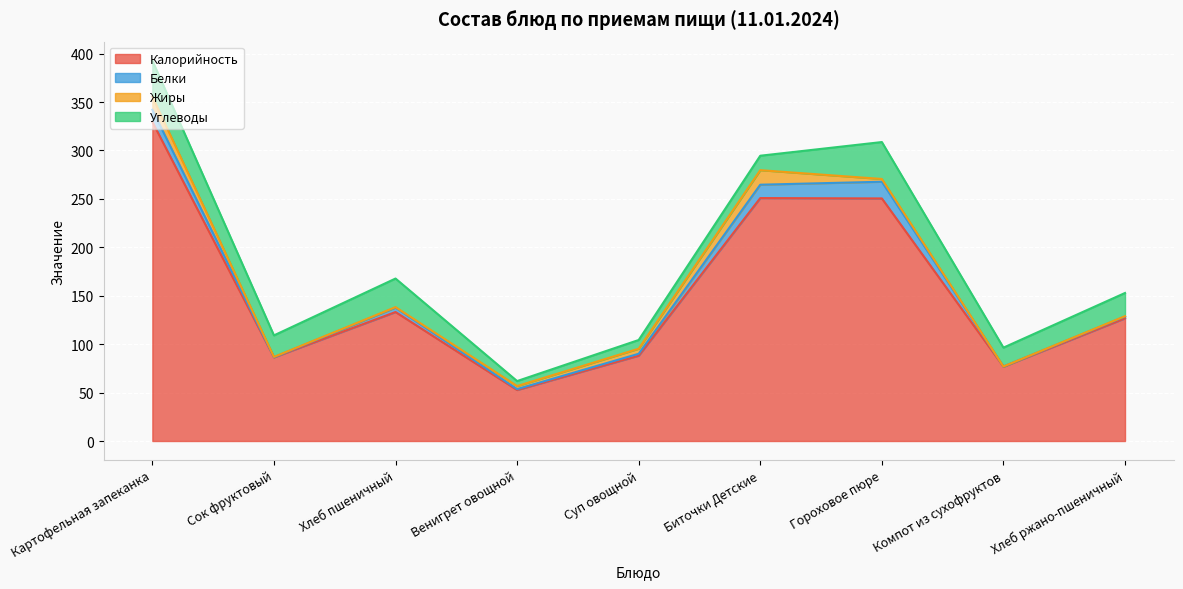

What is the sum of all Жиры values?

40.8